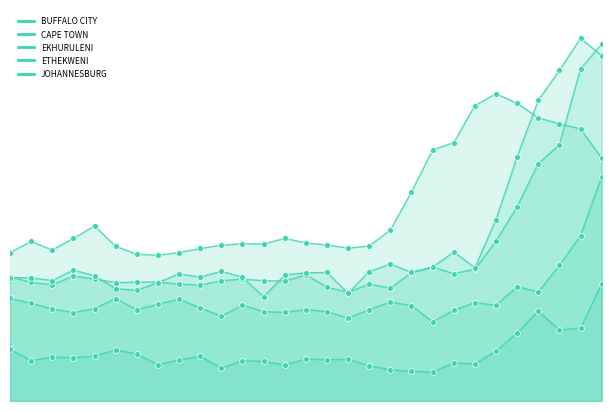

Is the value of CAPE TOWN at 12 greater than the value of ETHEKWENI at 21?

Yes